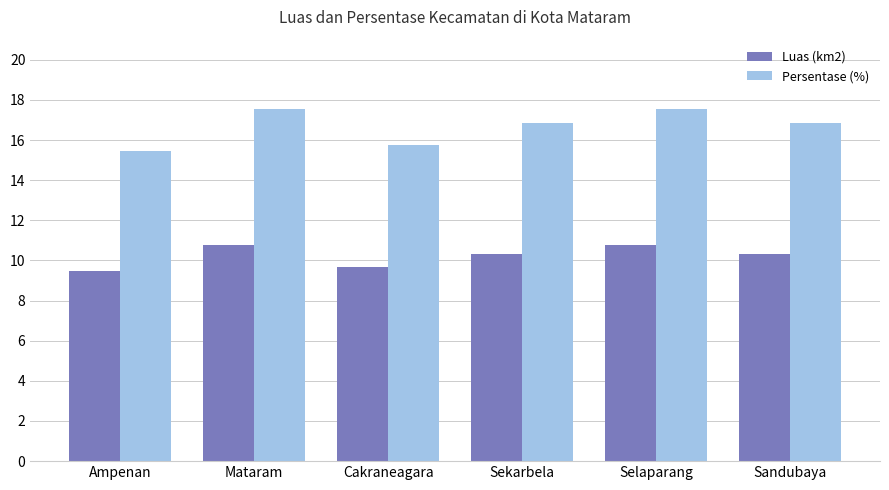

What is the approximate value of Luas (km2) at Sandubaya?

10.3